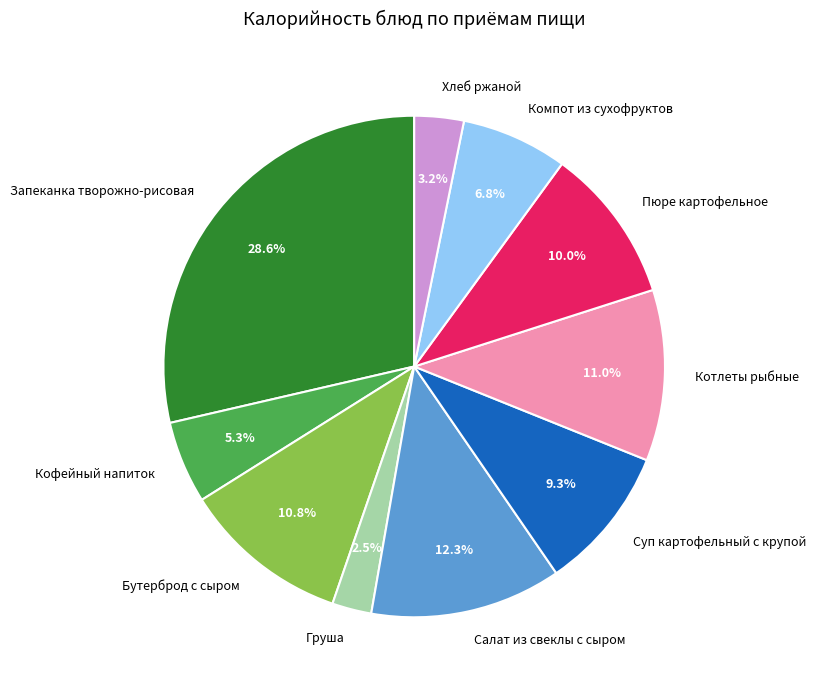

What percentage do Салат из свеклы с сыром and Хлеб ржаной together represent?

15.5%